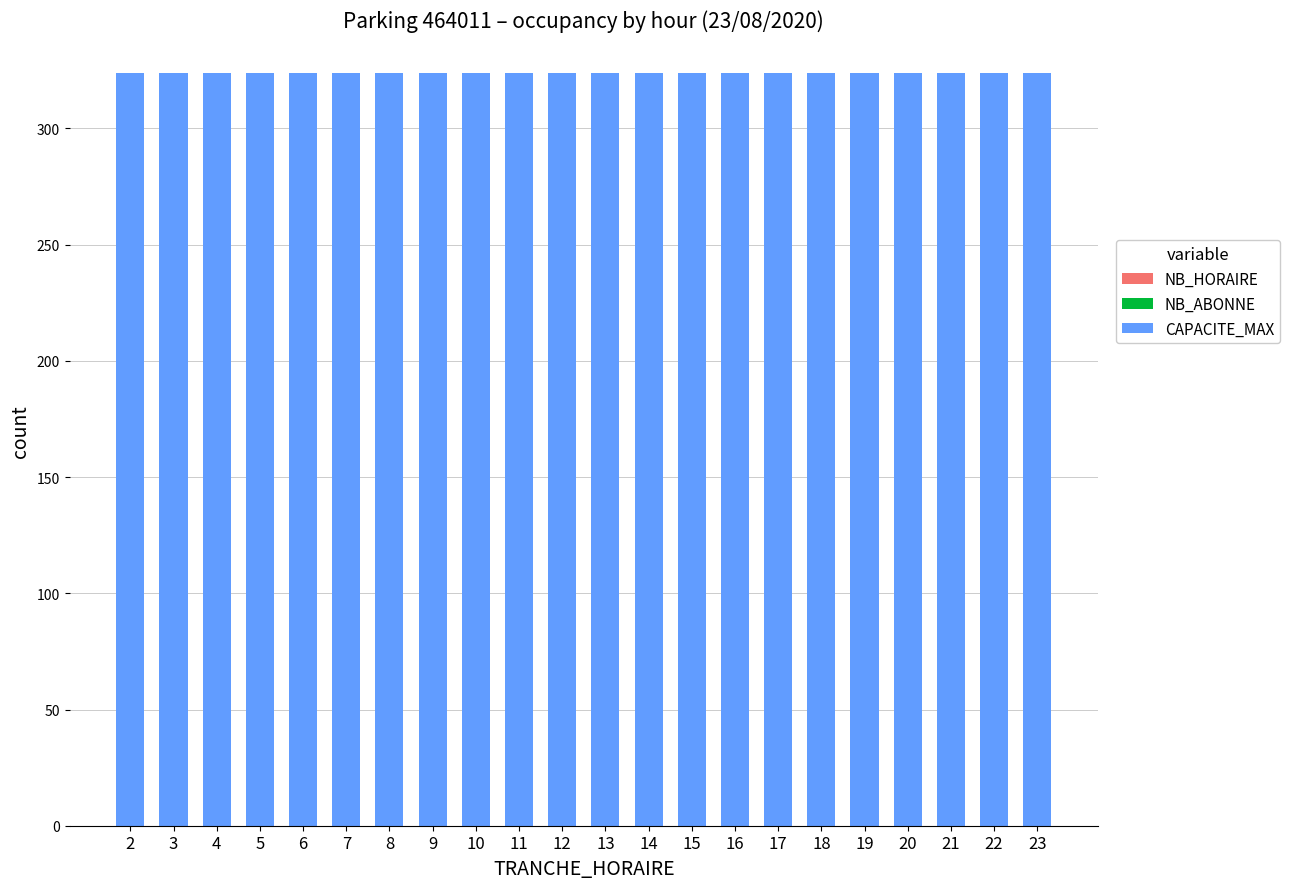

Is it true that CAPACITE_MAX equals 324 at 20?

True